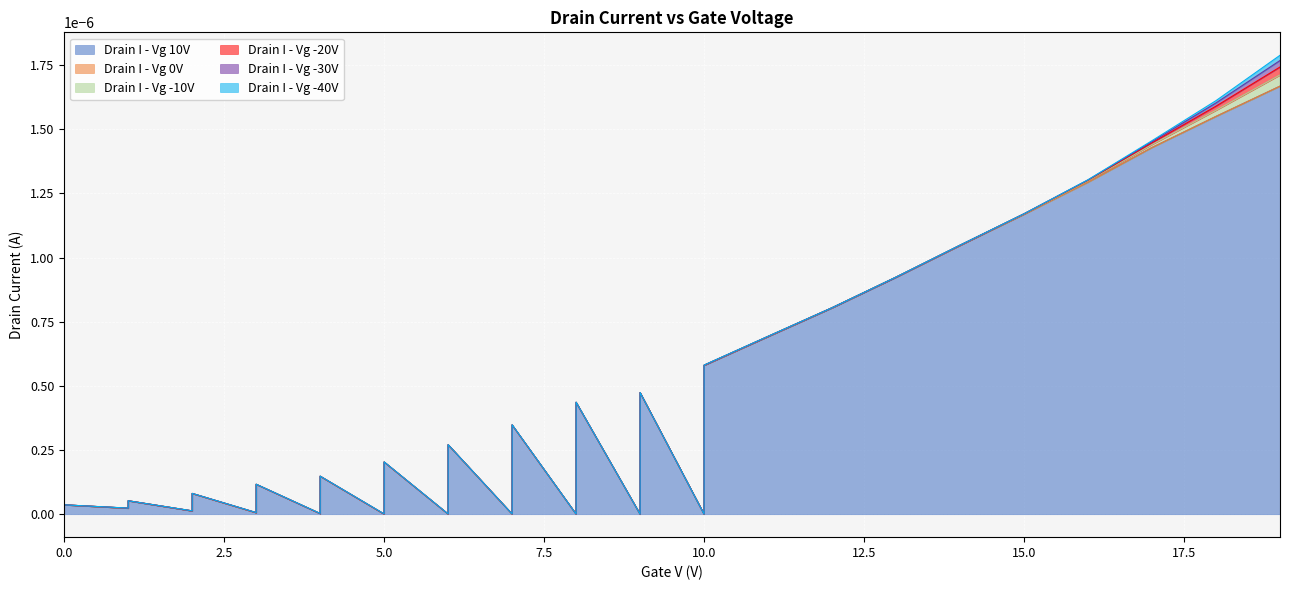

At which category is the sum across all series the highest?

19